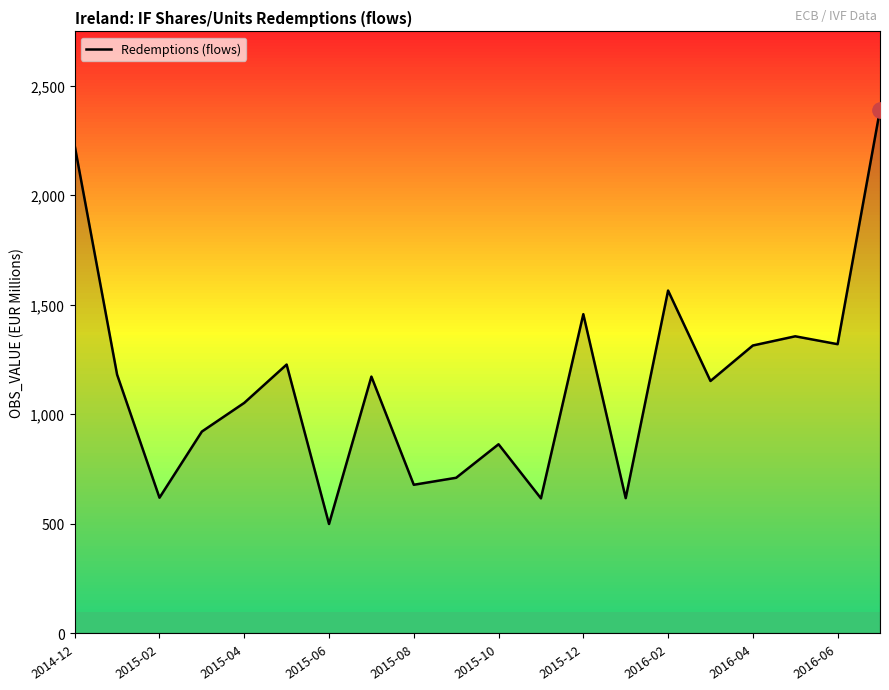

What is the difference between the maximum and minimum values?

1891